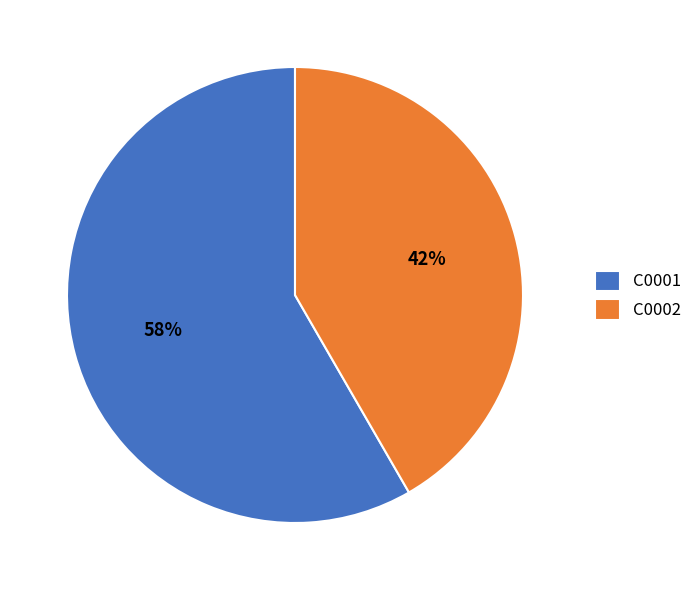

Does C0002 represent more than half of the total?

No